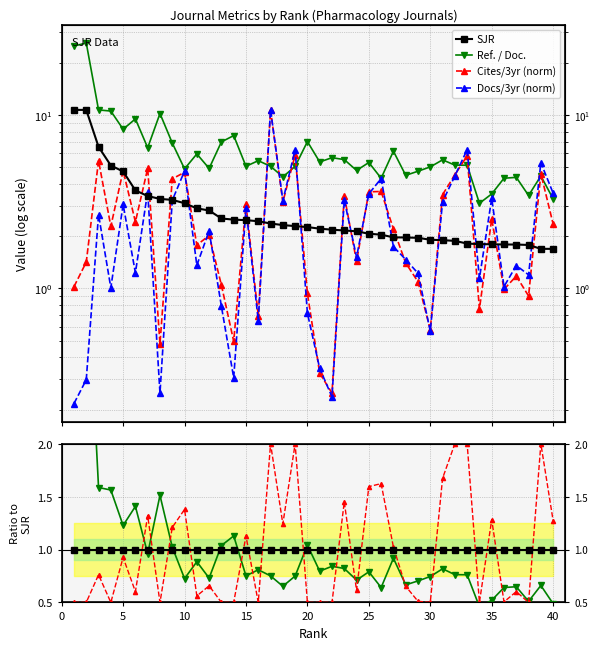

What is the value of the Ref./Doc. ratio point at the 34th from the left?

0.5